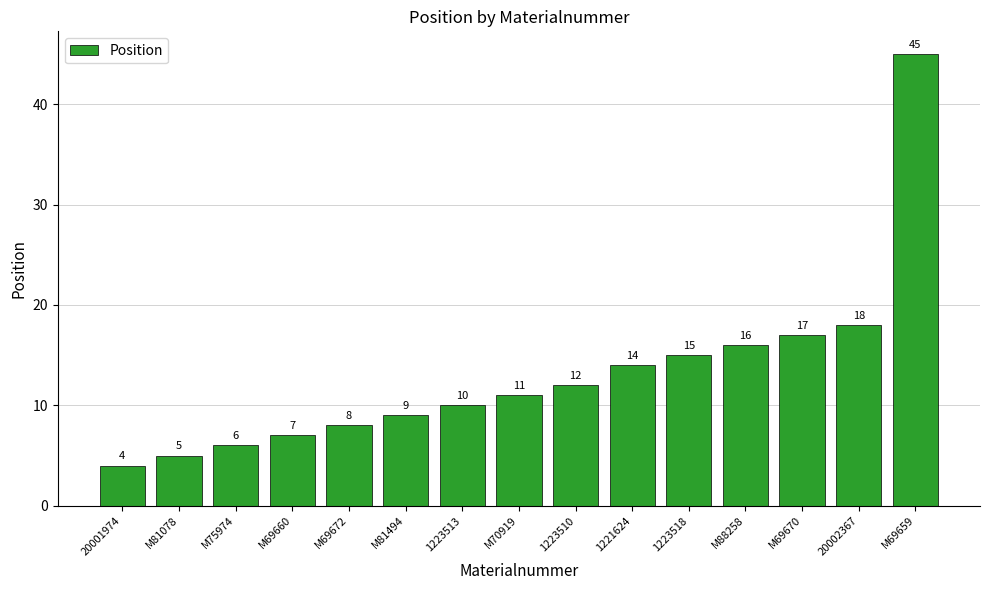

Reading left to right, extract all data points from this chart.

4	5	6	7	8	9	10	11	12	14	15	16	17	18	45